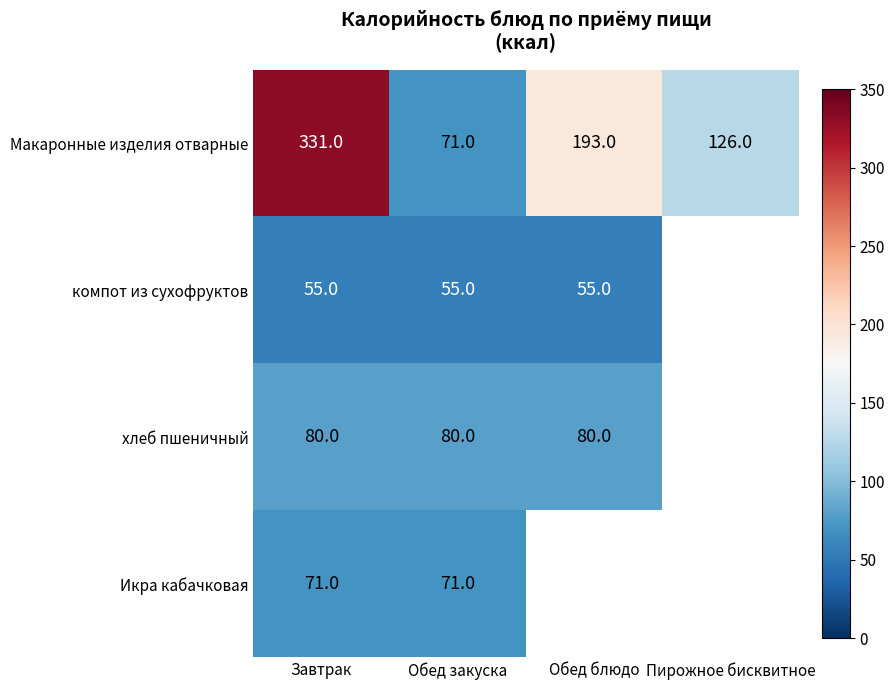

At Завтрак, list the series in order from largest to smallest.

Макаронные изделия отварные, хлеб пшеничный, Икра кабачковая, компот из сухофруктов